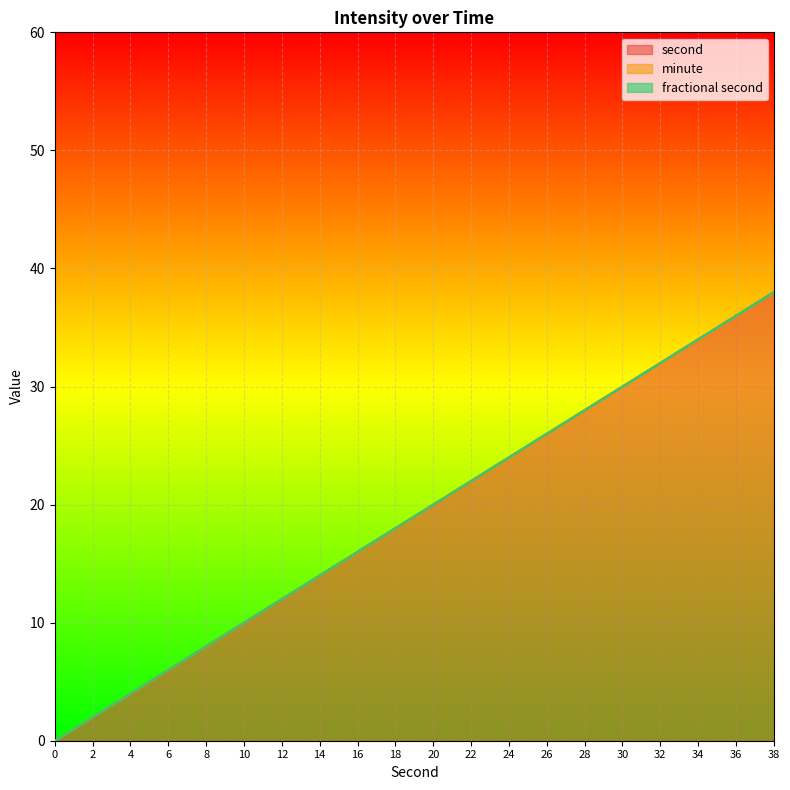

What is the maximum value for second?

38